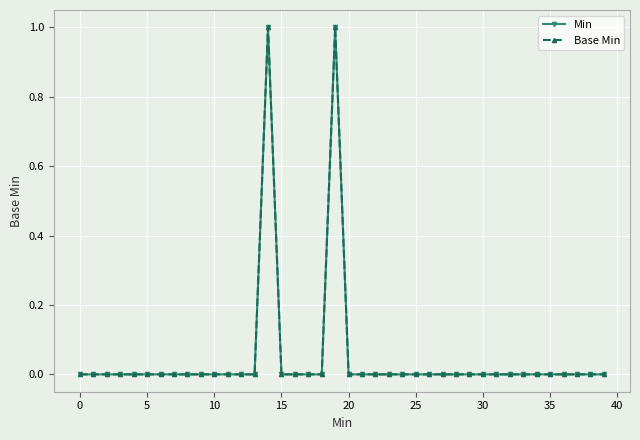

What is the difference between the second highest and minimum values in the Min series?

1